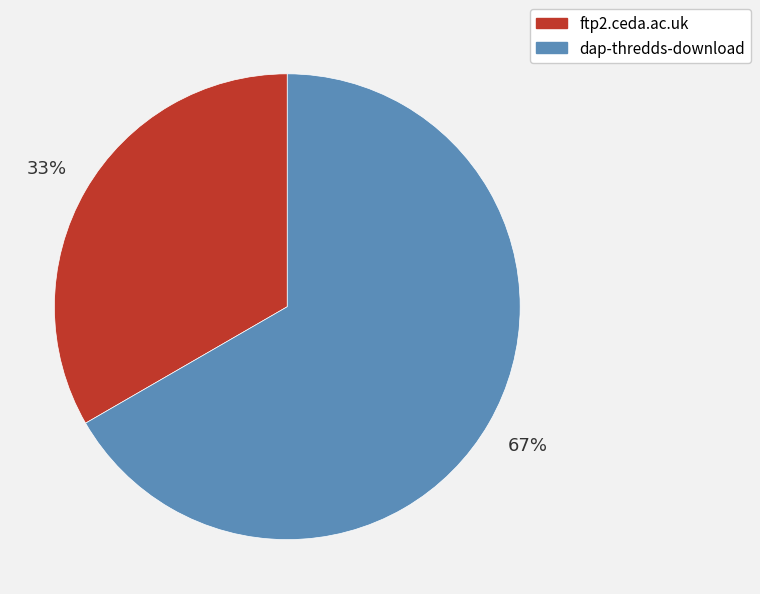

What is the ratio of the value at ftp2.ceda.ac.uk to the value at dap-thredds-download?

0.5